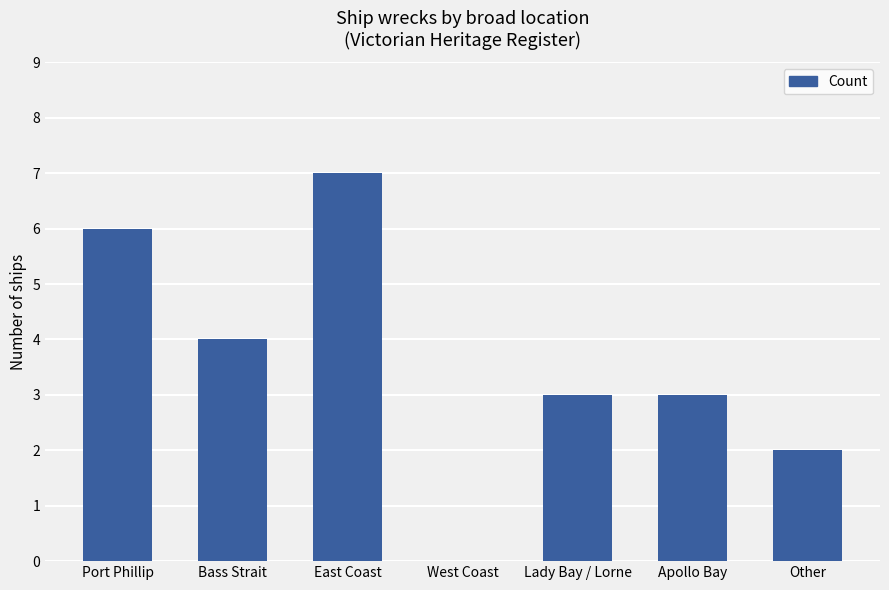

Count the number of data series in this chart.

1